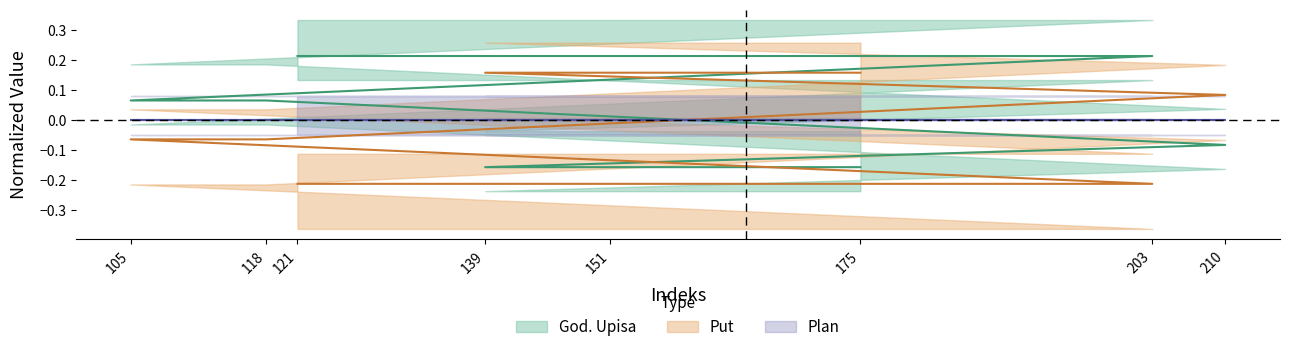

Where do Put and God. Upisa first cross each other?

118 and 210